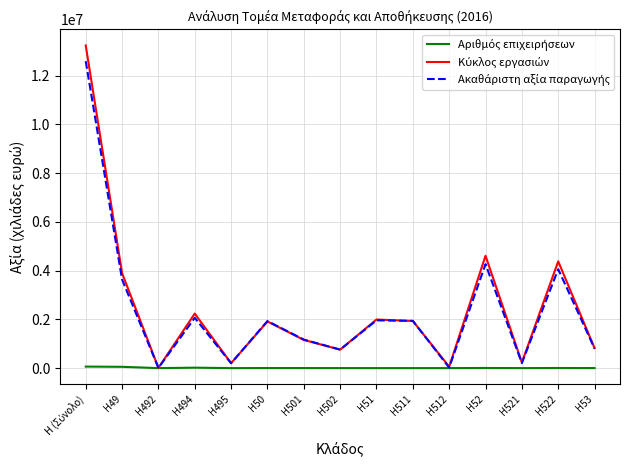

What is the difference between the Κύκλος εργασιών values at H501 and H492?

1144778